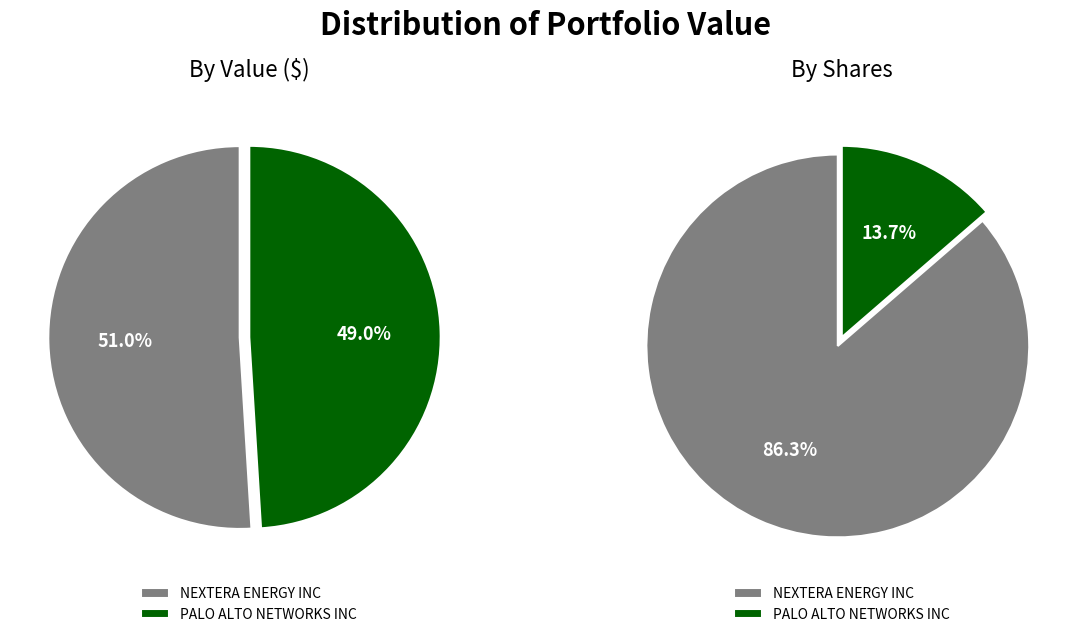

Between NEXTERA ENERGY INC and PALO ALTO NETWORKS INC, which series saw the biggest shift?

Value